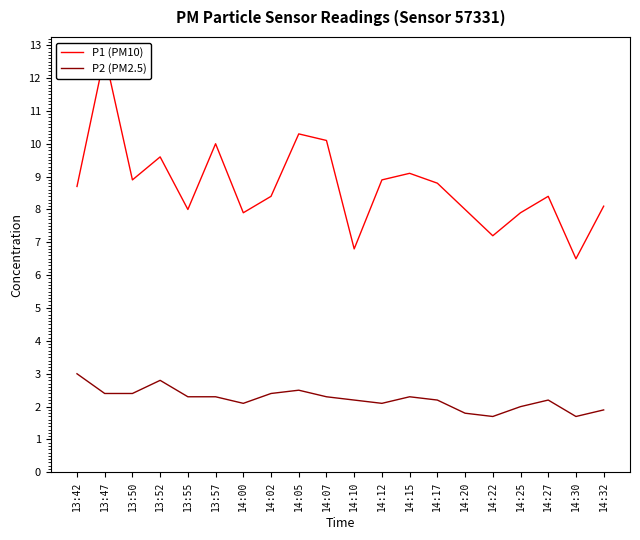

True or false: P2 (PM2.5) has a value of 3.7 at 14:02.

False